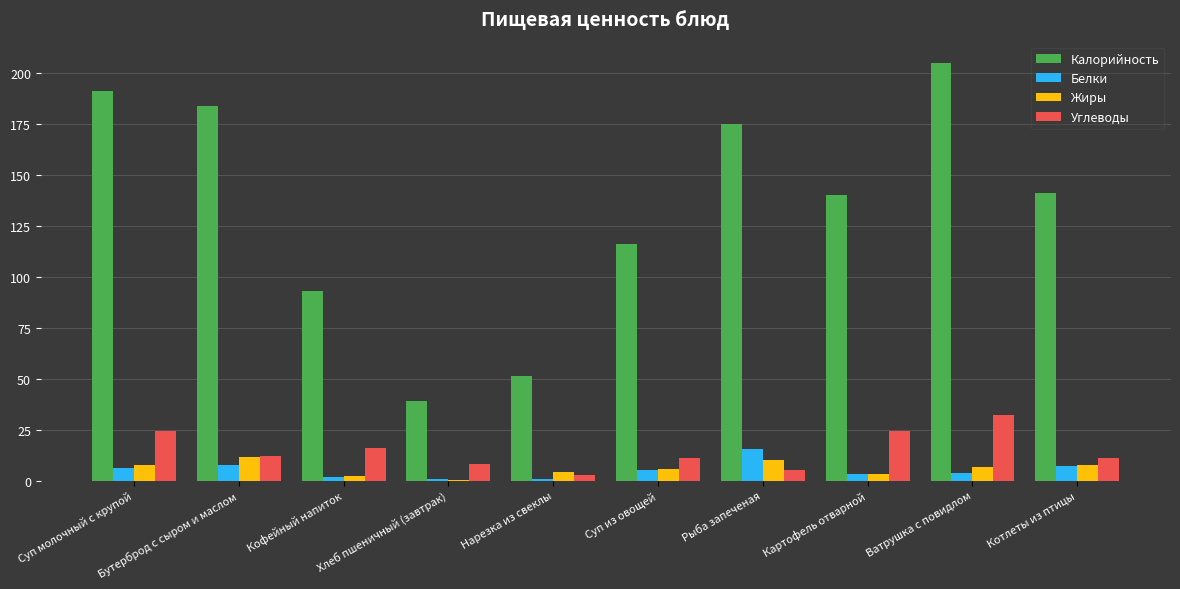

Does the chart contain stacked bars?

No